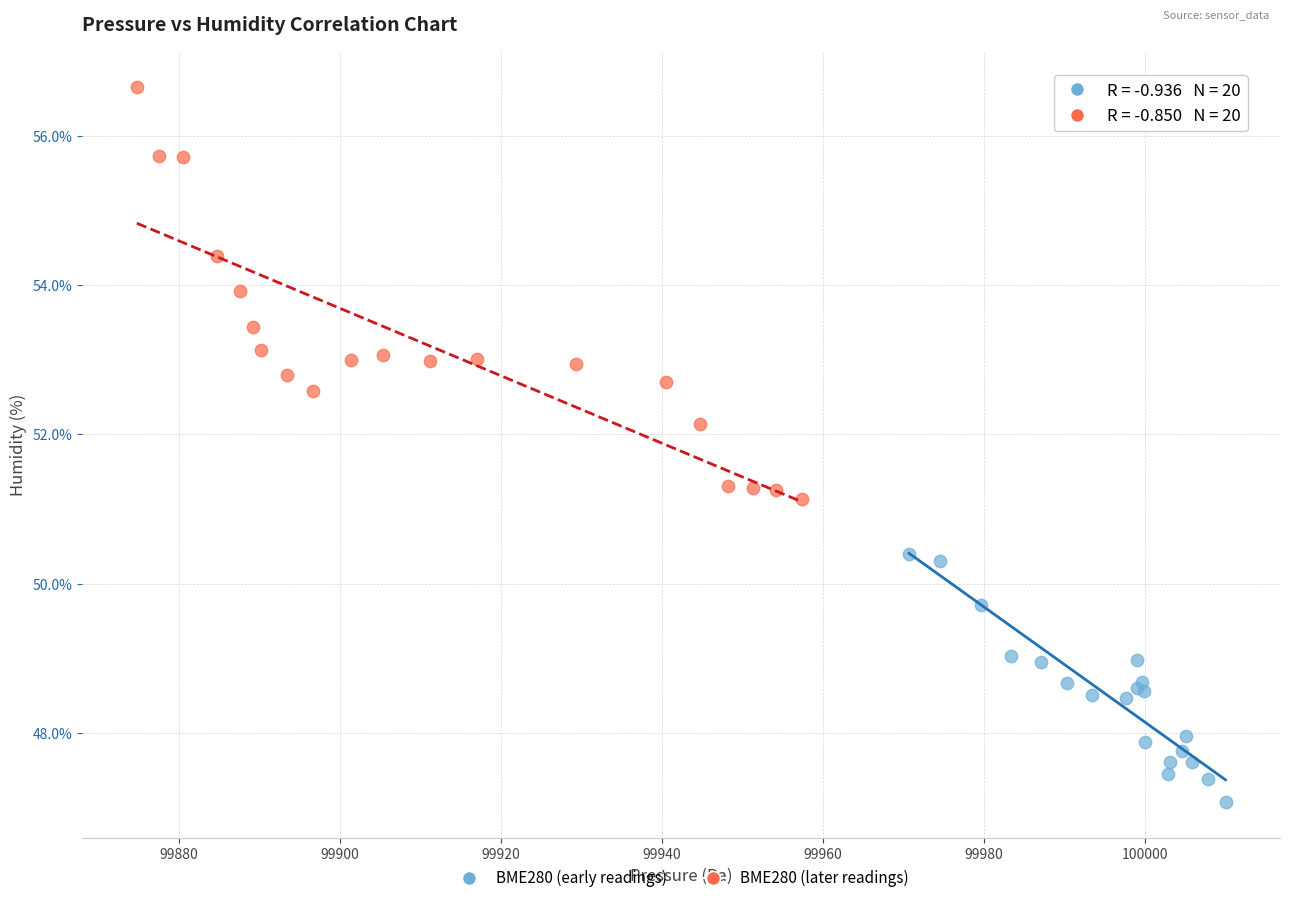

What are all the series names shown in the legend?

BME280 (early readings), BME280 (later readings)